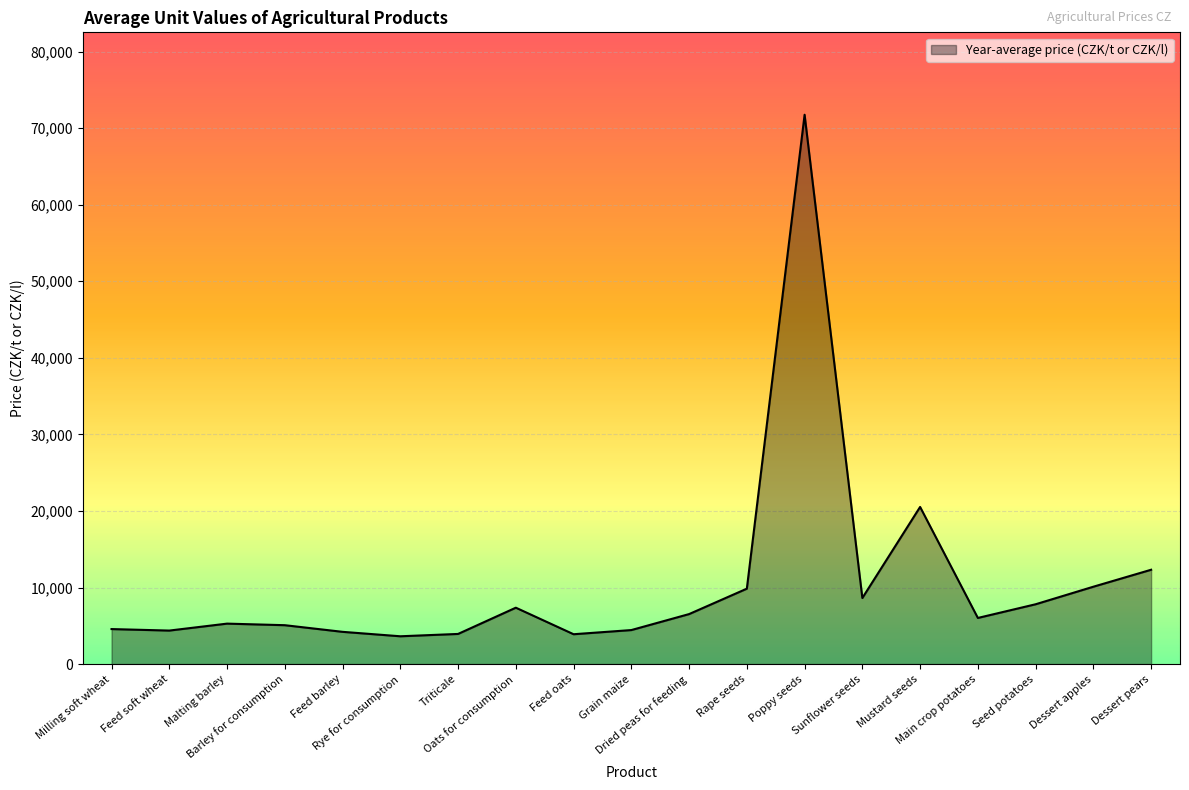

Is it true that the value at Sunflower seeds is 8632?

True